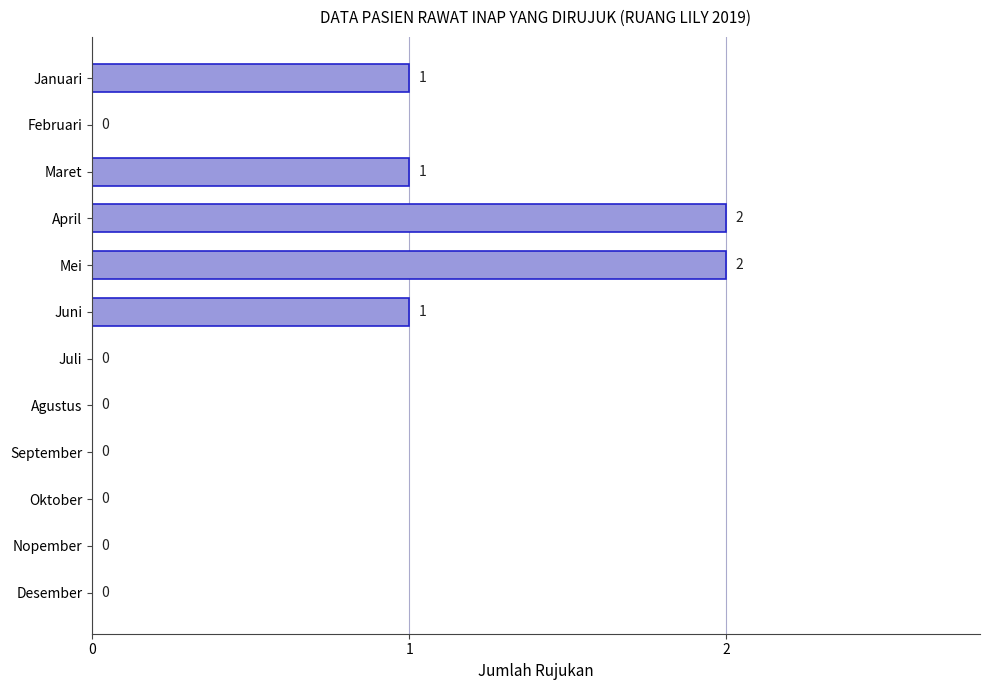

How many data points are above 0?

5